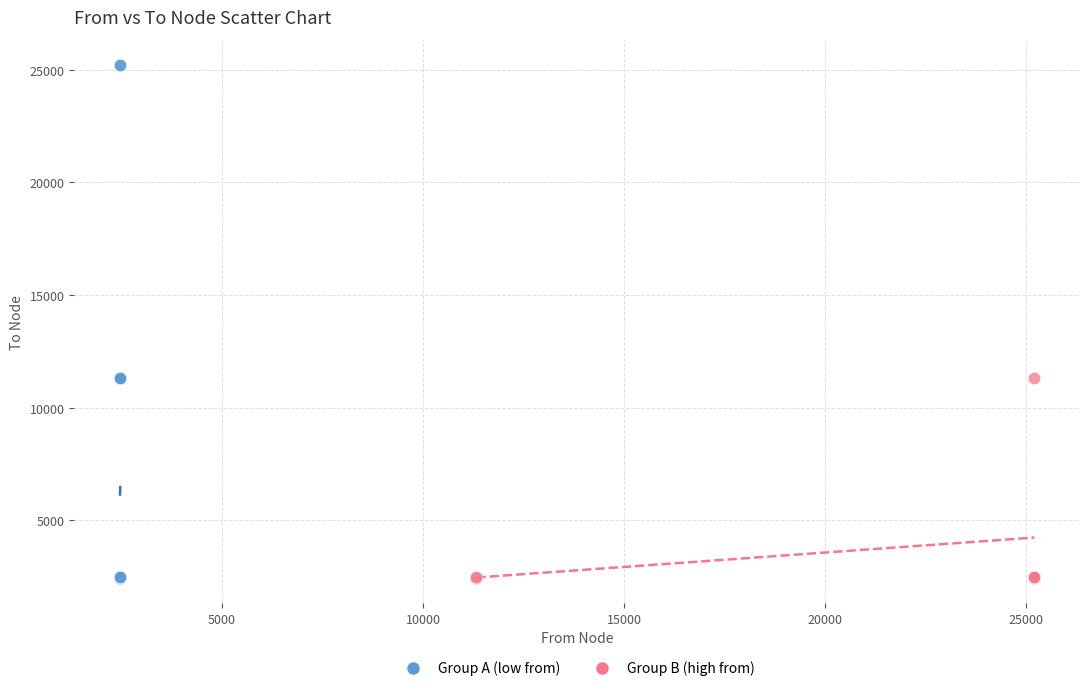

Which series has the largest Y range (max minus min)?

Group A (low from)